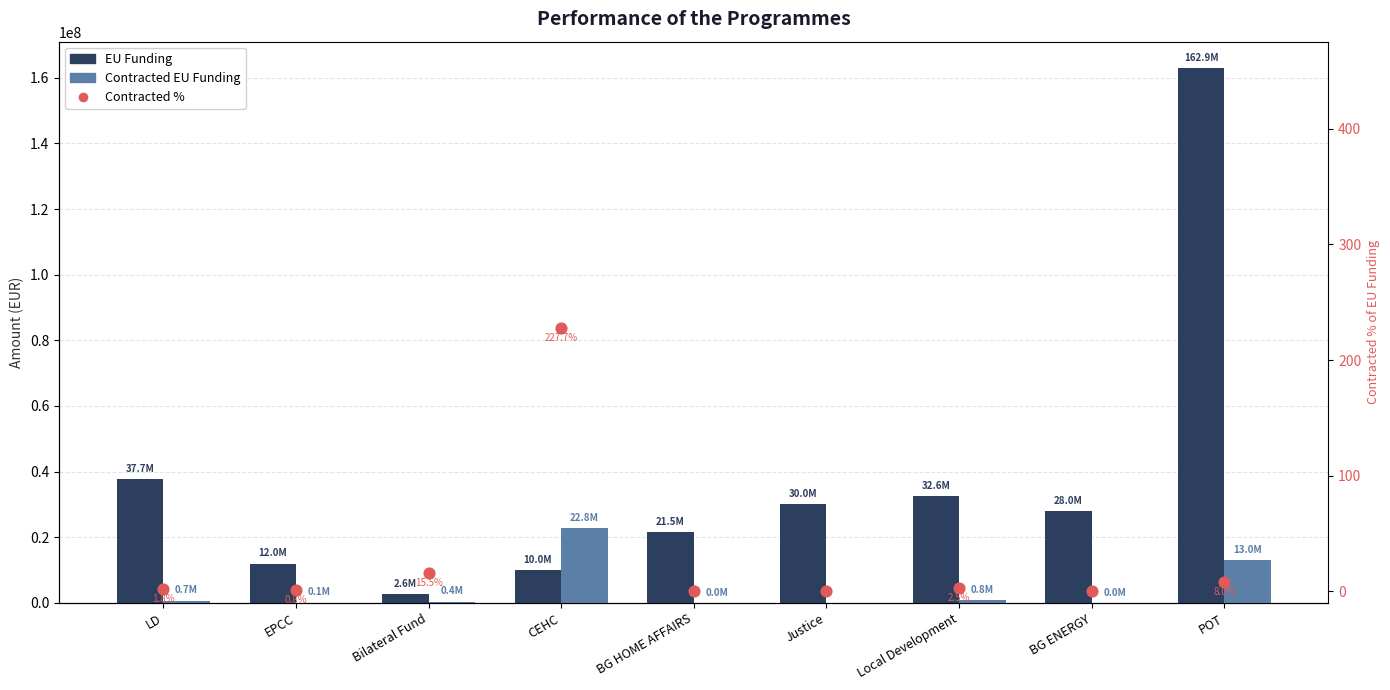

Which series reaches the maximum Y coordinate?

EU Funding